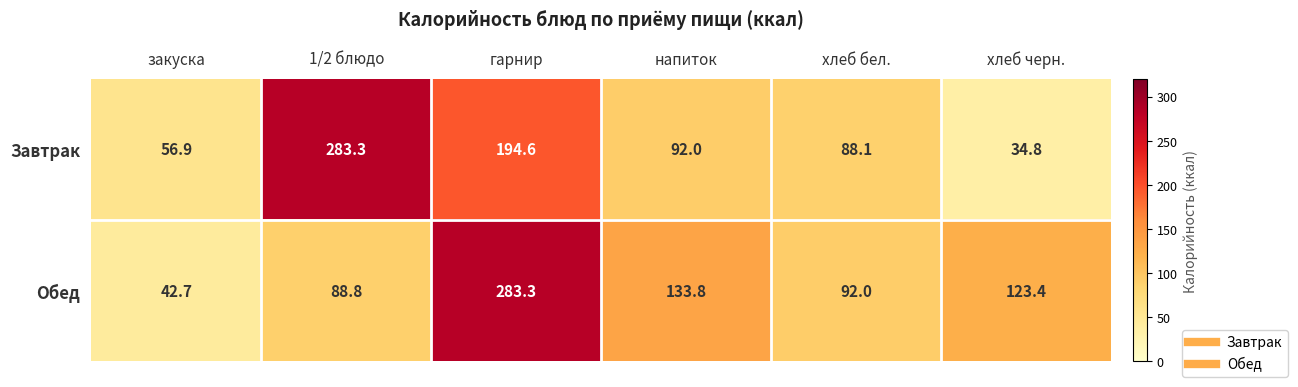

What is the average value of the Обед series?

127.3